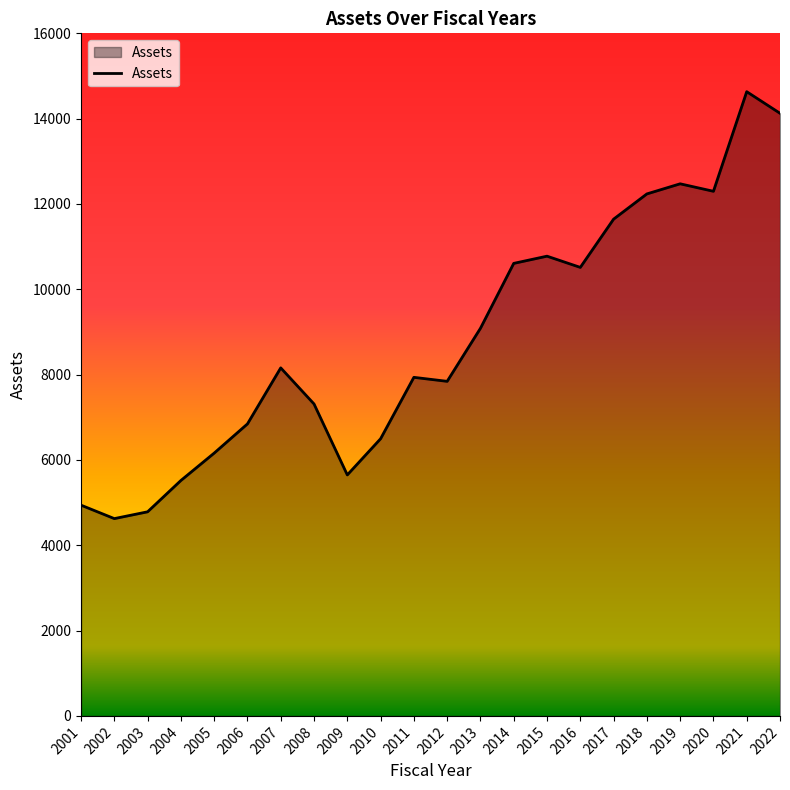

Between 2019 and 2012, which is larger?

2019